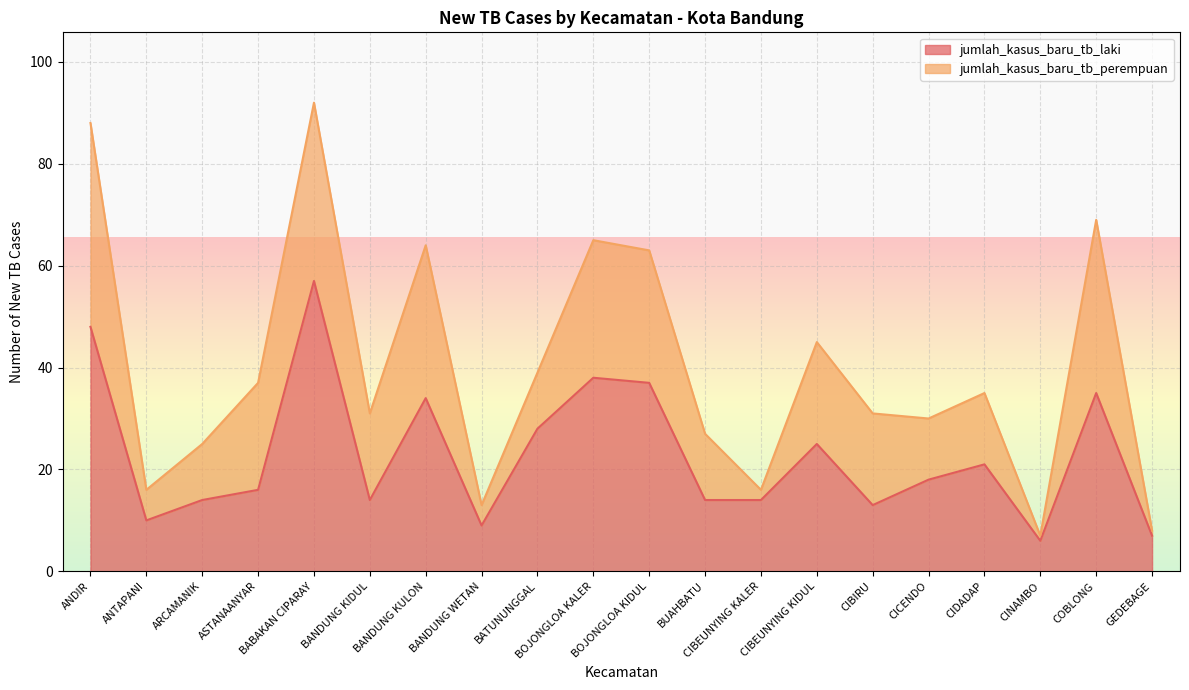

Which category has the highest value across all series?

BABAKAN CIPARAY